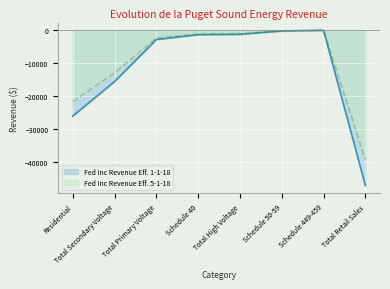

True or false: Fed Inc Revenue Eff. 1-1-18 has a value of -2798 at Total Primary Voltage.

True